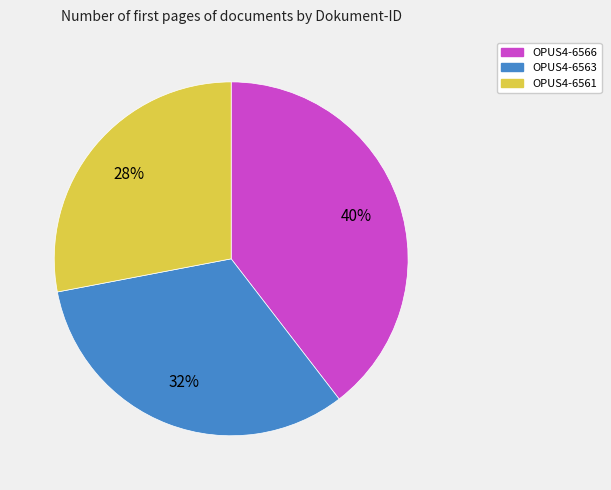

How many segments does this pie chart have?

3